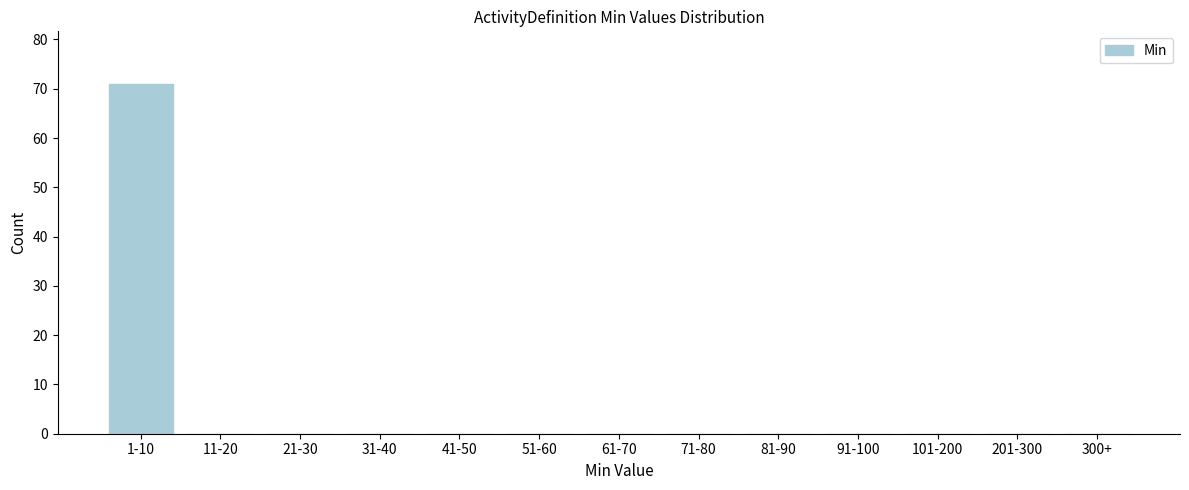

Reading left to right, list all the values displayed in this chart.

1-10=71	11-20=0	21-30=0	31-40=0	41-50=0	51-60=0	61-70=0	71-80=0	81-90=0	91-100=0	101-200=0	201-300=0	300+=0